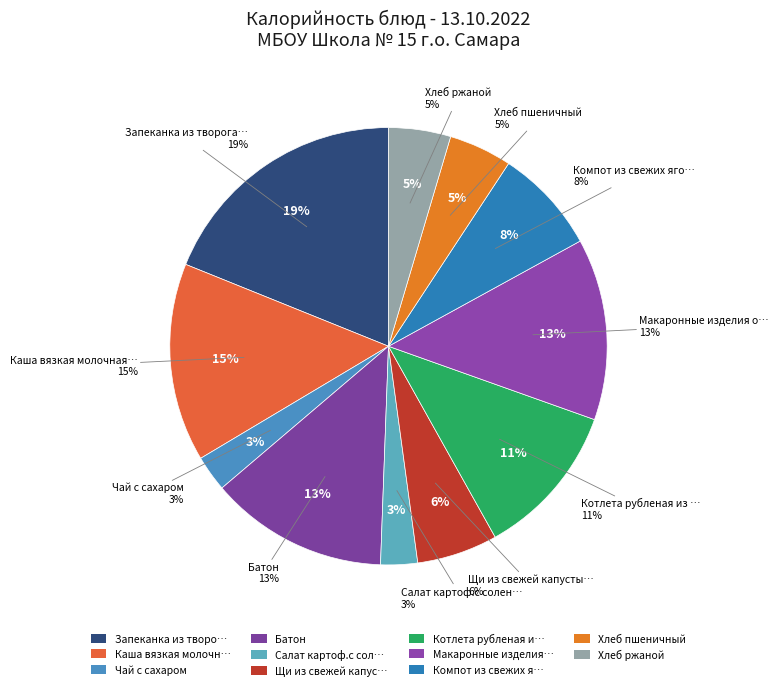

The Батон slice represents 24% of the pie. True or false?

False